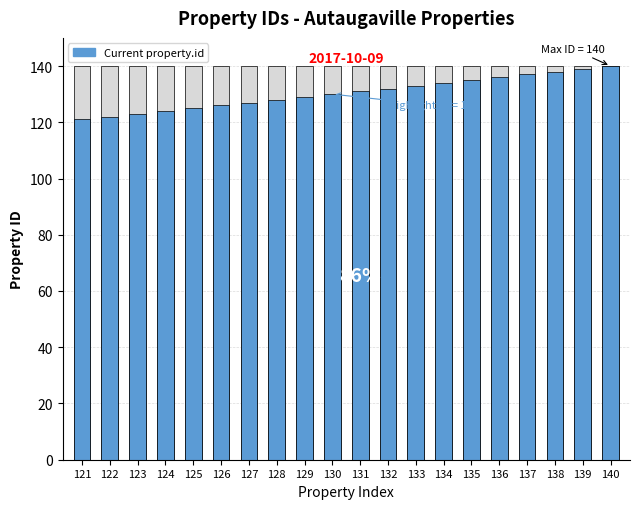

What is the difference between the second highest and second lowest values?

17